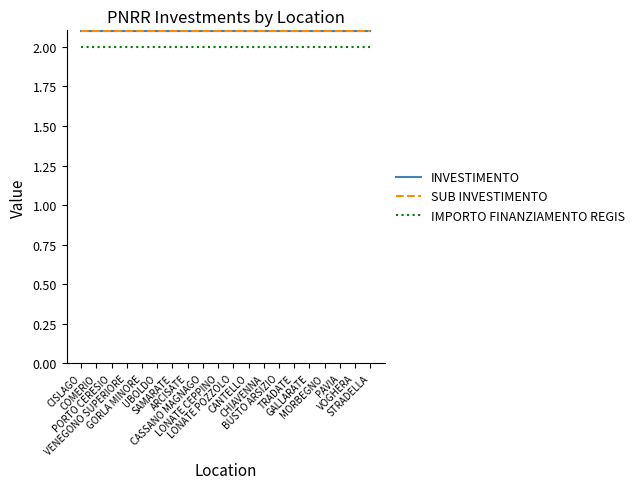

Which category has the highest value in the IMPORTO FINANZIAMENTO REGIS series?

CISLAGO